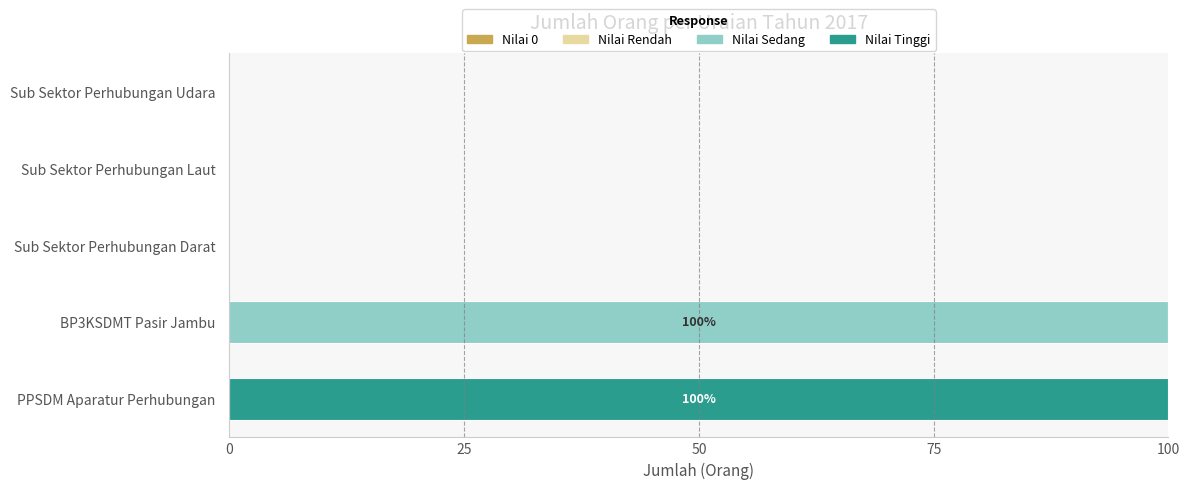

Which category has the highest value in the Nilai Sedang series?

BP3KSDMT Pasir Jambu